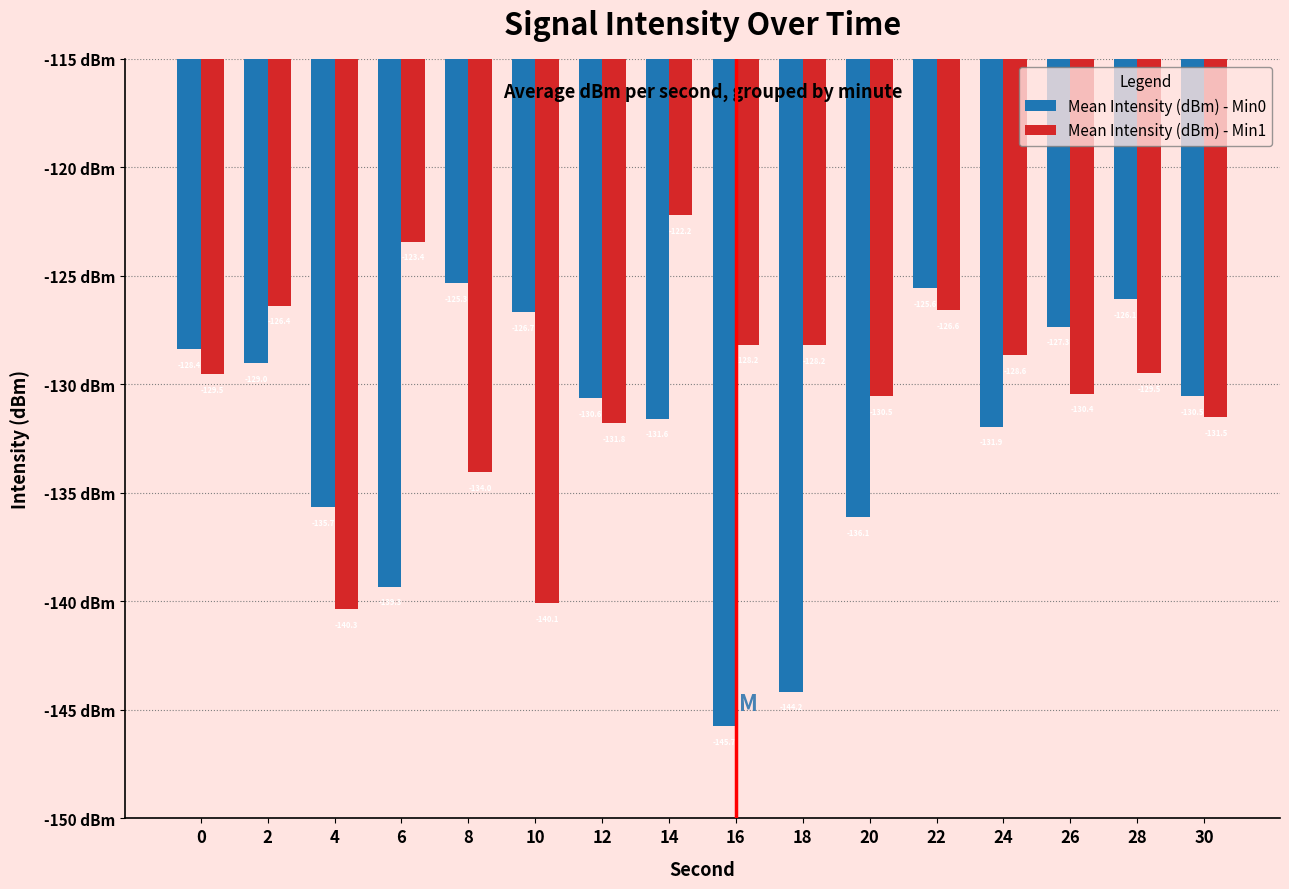

What is the value of the Mean Intensity (dBm) - Min1 bar at the 13th from the left?

-128.6